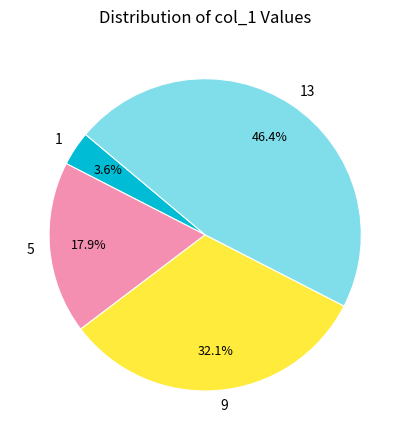

What is the total percentage of 5 and 13?

64.3%